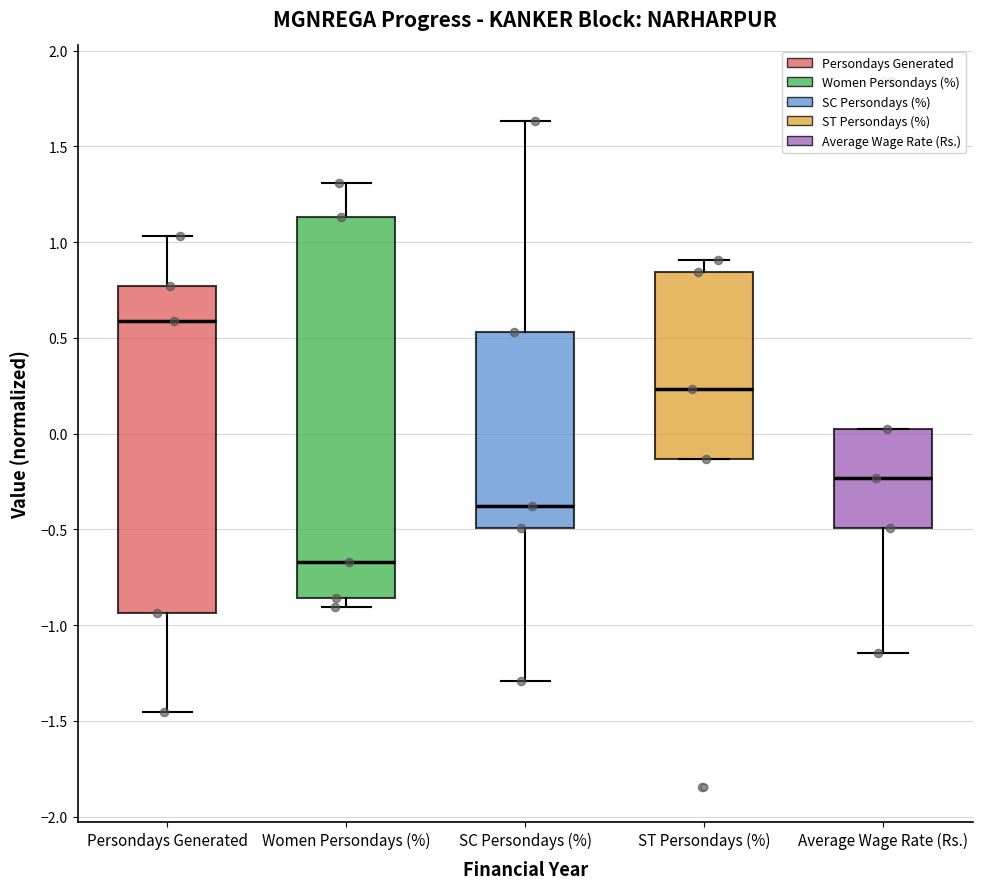

Which box is the tallest, from its lower edge to its upper edge?

Women Persondays (%)